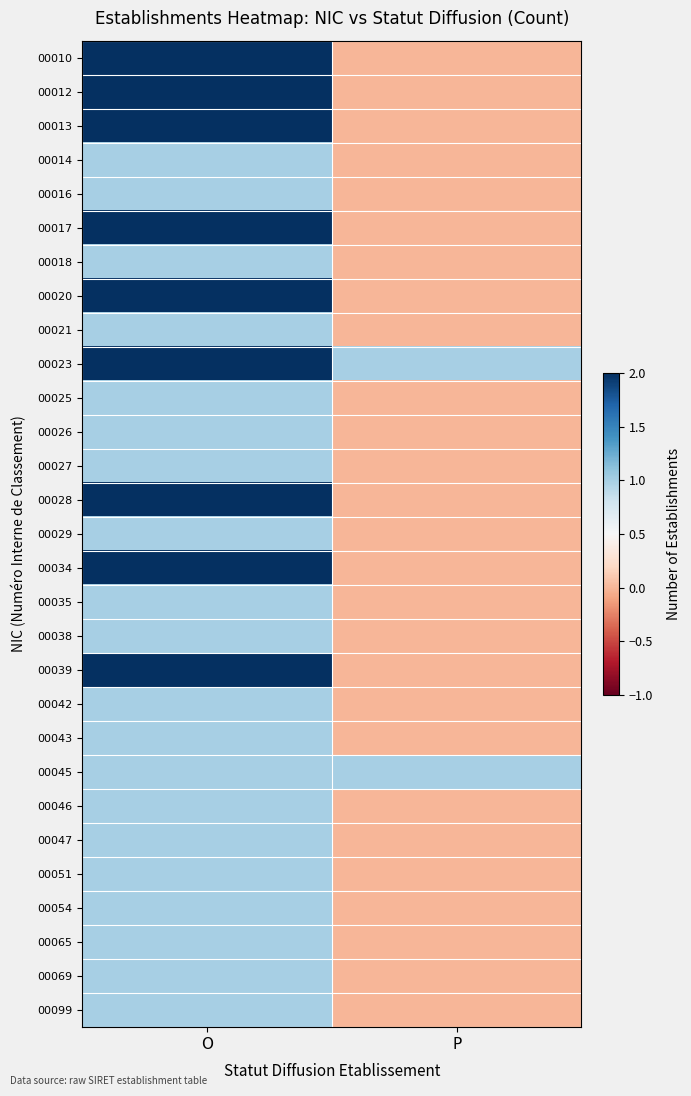

Reading left to right, list all the values displayed in this chart.

00010: O=2	P=0
00012: O=2	P=0
00013: O=2	P=0
00014: O=1	P=0
00016: O=1	P=0
00017: O=2	P=0
00018: O=1	P=0
00020: O=2	P=0
00021: O=1	P=0
00023: O=2	P=1
00025: O=1	P=0
00026: O=1	P=0
00027: O=1	P=0
00028: O=2	P=0
00029: O=1	P=0
00034: O=2	P=0
00035: O=1	P=0
00038: O=1	P=0
00039: O=2	P=0
00042: O=1	P=0
00043: O=1	P=0
00045: O=1	P=1
00046: O=1	P=0
00047: O=1	P=0
00051: O=1	P=0
00054: O=1	P=0
00065: O=1	P=0
00069: O=1	P=0
00099: O=1	P=0